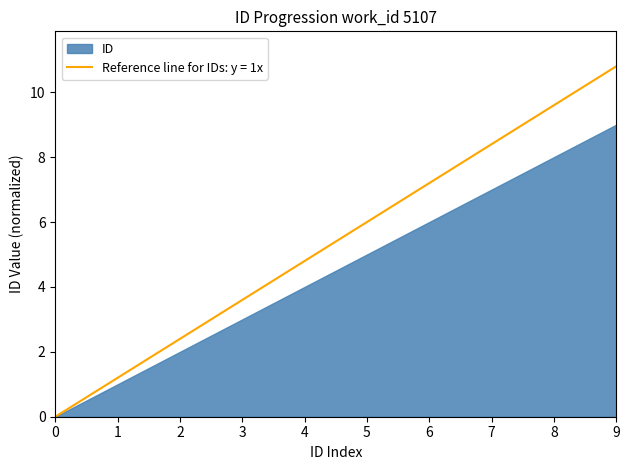

At which label is Reference line for IDs: y = 1x closest to 5?

4